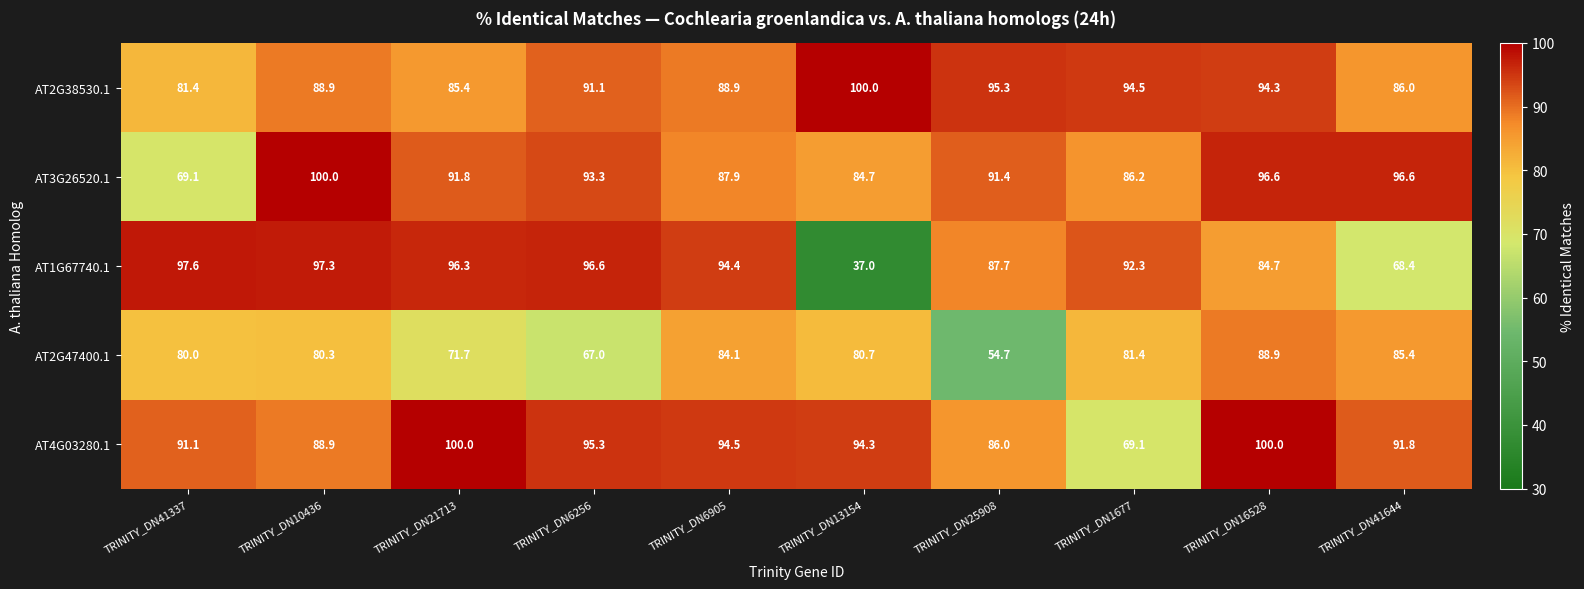

What is the lowest value of the AT2G38530.1 series?

81.4